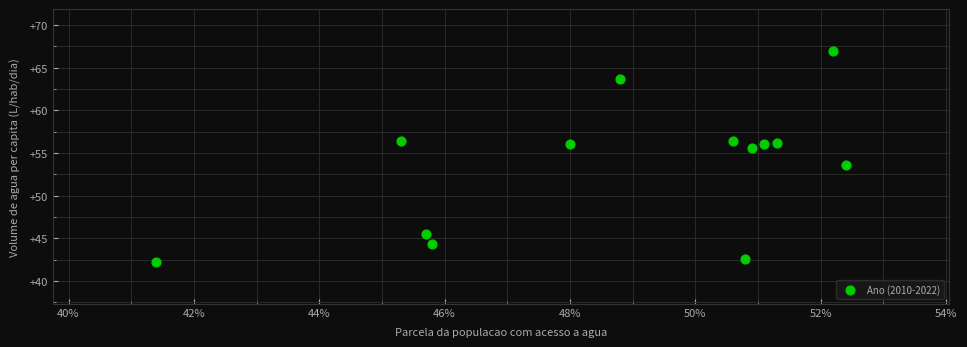

What is the range of Y values (max minus min)?

24.7